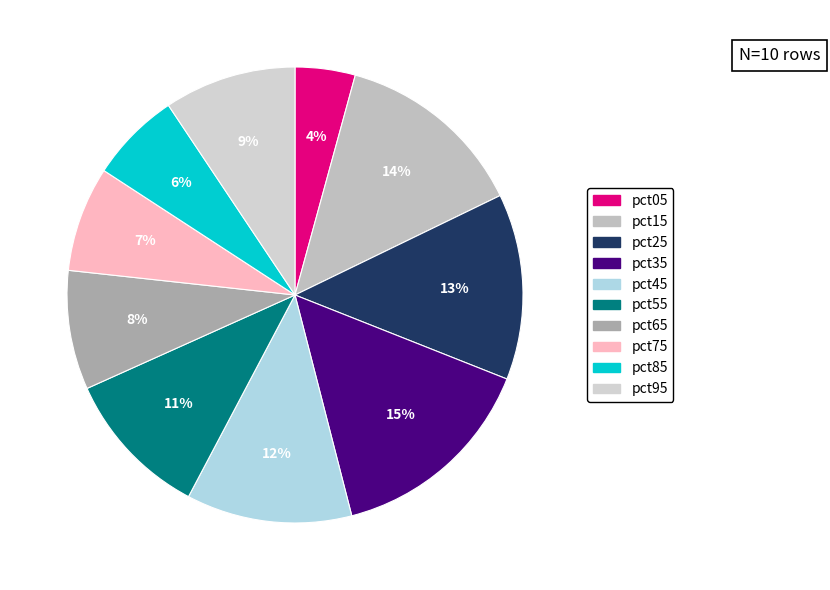

Does any single category account for the majority?

No